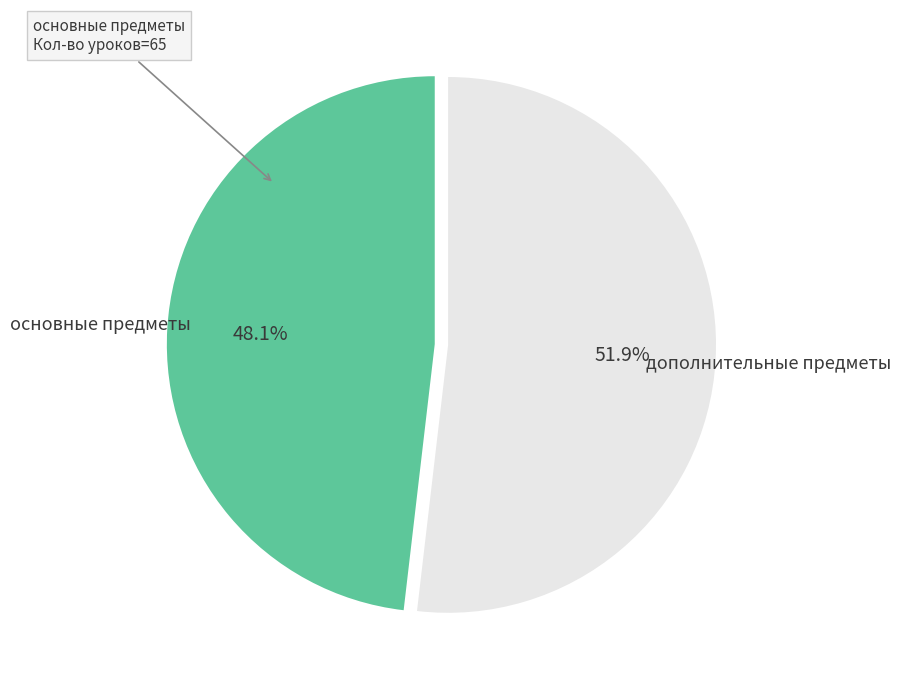

What is the smallest slice in the pie chart?

основные предметы